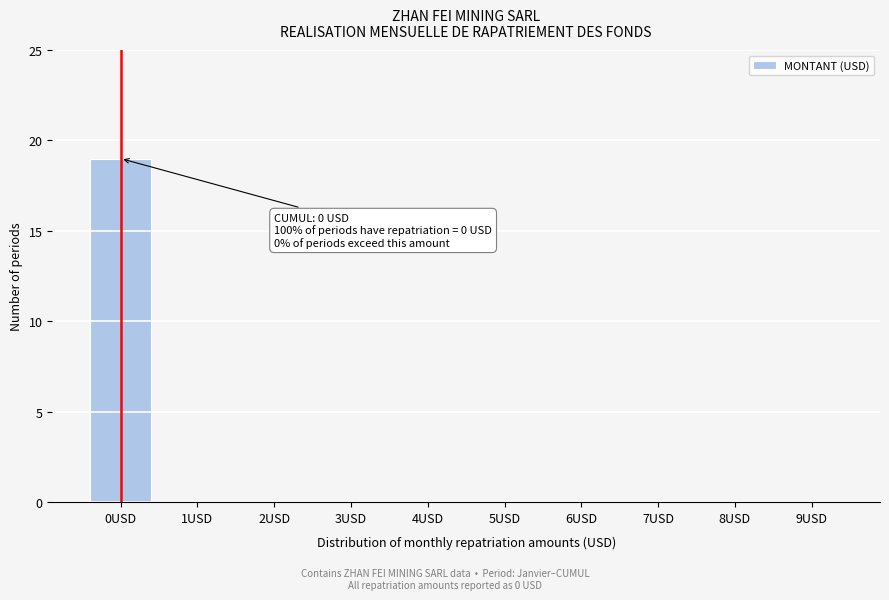

Reading left to right, extract all data points from this chart.

0USD=19	1USD=0	2USD=0	3USD=0	4USD=0	5USD=0	6USD=0	7USD=0	8USD=0	9USD=0